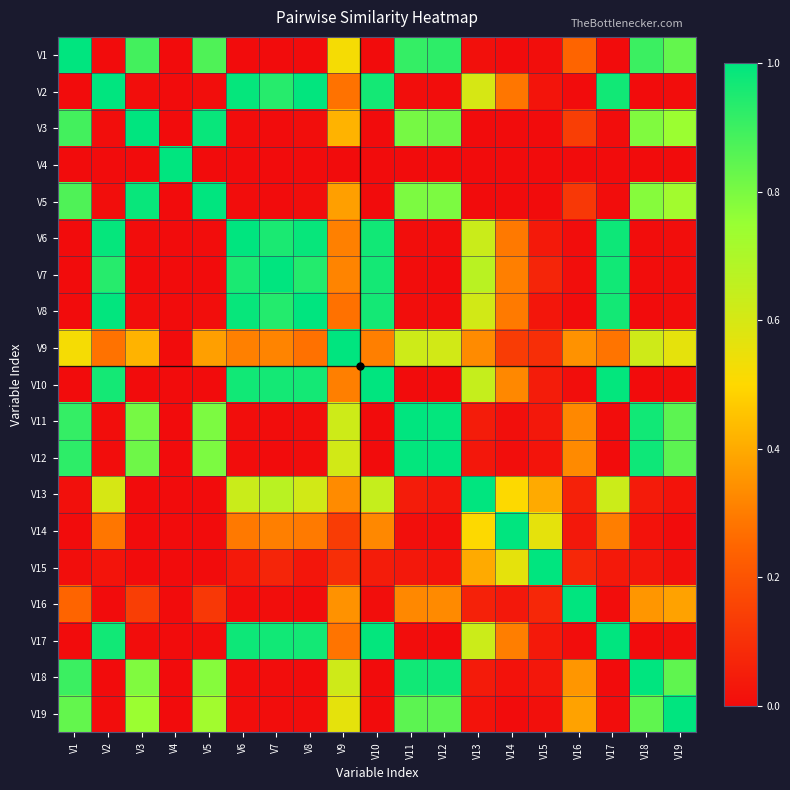

Reading left to right, list all the values displayed in this chart.

V1: V1=1.0	V2=0.0	V3=0.9	V4=0.0	V5=0.9	V6=0.0	V7=0.0	V8=0.0	V9=0.5	V10=0.0	V11=0.9	V12=0.9	V13=0.0	V14=0.0	V15=0.0	V16=0.2	V17=0.0	V18=0.9	V19=0.8
V2: V1=0.0	V2=1.0	V3=0.0	V4=0.0	V5=0.0	V6=1.0	V7=0.9	V8=1.0	V9=0.3	V10=1.0	V11=0.0	V12=0.0	V13=0.6	V14=0.3	V15=0.0	V16=0.0	V17=1.0	V18=0.0	V19=0.0
V3: V1=0.9	V2=0.0	V3=1.0	V4=0.0	V5=1.0	V6=0.0	V7=0.0	V8=0.0	V9=0.4	V10=0.0	V11=0.8	V12=0.8	V13=0.0	V14=0.0	V15=0.0	V16=0.1	V17=0.0	V18=0.8	V19=0.7
V4: V1=0.0	V2=0.0	V3=0.0	V4=1.0	V5=0.0	V6=0.0	V7=0.0	V8=0.0	V9=0.0	V10=0.0	V11=0.0	V12=0.0	V13=0.0	V14=0.0	V15=0.0	V16=0.0	V17=0.0	V18=0.0	V19=0.0
V5: V1=0.9	V2=0.0	V3=1.0	V4=0.0	V5=1.0	V6=0.0	V7=0.0	V8=0.0	V9=0.4	V10=0.0	V11=0.8	V12=0.8	V13=0.0	V14=0.0	V15=0.0	V16=0.1	V17=0.0	V18=0.8	V19=0.7
V6: V1=0.0	V2=1.0	V3=0.0	V4=0.0	V5=0.0	V6=1.0	V7=1.0	V8=1.0	V9=0.3	V10=1.0	V11=0.0	V12=0.0	V13=0.6	V14=0.3	V15=0.0	V16=0.0	V17=1.0	V18=0.0	V19=0.0
V7: V1=0.0	V2=0.9	V3=0.0	V4=0.0	V5=0.0	V6=1.0	V7=1.0	V8=0.9	V9=0.3	V10=1.0	V11=0.0	V12=0.0	V13=0.7	V14=0.3	V15=0.1	V16=0.0	V17=1.0	V18=0.0	V19=0.0
V8: V1=0.0	V2=1.0	V3=0.0	V4=0.0	V5=0.0	V6=1.0	V7=0.9	V8=1.0	V9=0.3	V10=1.0	V11=0.0	V12=0.0	V13=0.6	V14=0.3	V15=0.0	V16=0.0	V17=1.0	V18=0.0	V19=0.0
V9: V1=0.5	V2=0.3	V3=0.4	V4=0.0	V5=0.4	V6=0.3	V7=0.3	V8=0.3	V9=1.0	V10=0.3	V11=0.6	V12=0.6	V13=0.3	V14=0.1	V15=0.1	V16=0.3	V17=0.3	V18=0.6	V19=0.6
V10: V1=0.0	V2=1.0	V3=0.0	V4=0.0	V5=0.0	V6=1.0	V7=1.0	V8=1.0	V9=0.3	V10=1.0	V11=0.0	V12=0.0	V13=0.6	V14=0.3	V15=0.0	V16=0.0	V17=1.0	V18=0.0	V19=0.0
V11: V1=0.9	V2=0.0	V3=0.8	V4=0.0	V5=0.8	V6=0.0	V7=0.0	V8=0.0	V9=0.6	V10=0.0	V11=1.0	V12=1.0	V13=0.0	V14=0.0	V15=0.0	V16=0.3	V17=0.0	V18=1.0	V19=0.8
V12: V1=0.9	V2=0.0	V3=0.8	V4=0.0	V5=0.8	V6=0.0	V7=0.0	V8=0.0	V9=0.6	V10=0.0	V11=1.0	V12=1.0	V13=0.0	V14=0.0	V15=0.0	V16=0.3	V17=0.0	V18=1.0	V19=0.8
V13: V1=0.0	V2=0.6	V3=0.0	V4=0.0	V5=0.0	V6=0.6	V7=0.7	V8=0.6	V9=0.3	V10=0.6	V11=0.0	V12=0.0	V13=1.0	V14=0.5	V15=0.4	V16=0.1	V17=0.6	V18=0.0	V19=0.0
V14: V1=0.0	V2=0.3	V3=0.0	V4=0.0	V5=0.0	V6=0.3	V7=0.3	V8=0.3	V9=0.1	V10=0.3	V11=0.0	V12=0.0	V13=0.5	V14=1.0	V15=0.6	V16=0.0	V17=0.3	V18=0.0	V19=0.0
V15: V1=0.0	V2=0.0	V3=0.0	V4=0.0	V5=0.0	V6=0.0	V7=0.1	V8=0.0	V9=0.1	V10=0.0	V11=0.0	V12=0.0	V13=0.4	V14=0.6	V15=1.0	V16=0.1	V17=0.0	V18=0.0	V19=0.0
V16: V1=0.2	V2=0.0	V3=0.1	V4=0.0	V5=0.1	V6=0.0	V7=0.0	V8=0.0	V9=0.3	V10=0.0	V11=0.3	V12=0.3	V13=0.1	V14=0.0	V15=0.1	V16=1.0	V17=0.0	V18=0.4	V19=0.4
V17: V1=0.0	V2=1.0	V3=0.0	V4=0.0	V5=0.0	V6=1.0	V7=1.0	V8=1.0	V9=0.3	V10=1.0	V11=0.0	V12=0.0	V13=0.6	V14=0.3	V15=0.0	V16=0.0	V17=1.0	V18=0.0	V19=0.0
V18: V1=0.9	V2=0.0	V3=0.8	V4=0.0	V5=0.8	V6=0.0	V7=0.0	V8=0.0	V9=0.6	V10=0.0	V11=1.0	V12=1.0	V13=0.0	V14=0.0	V15=0.0	V16=0.4	V17=0.0	V18=1.0	V19=0.8
V19: V1=0.8	V2=0.0	V3=0.7	V4=0.0	V5=0.7	V6=0.0	V7=0.0	V8=0.0	V9=0.6	V10=0.0	V11=0.8	V12=0.8	V13=0.0	V14=0.0	V15=0.0	V16=0.4	V17=0.0	V18=0.8	V19=1.0